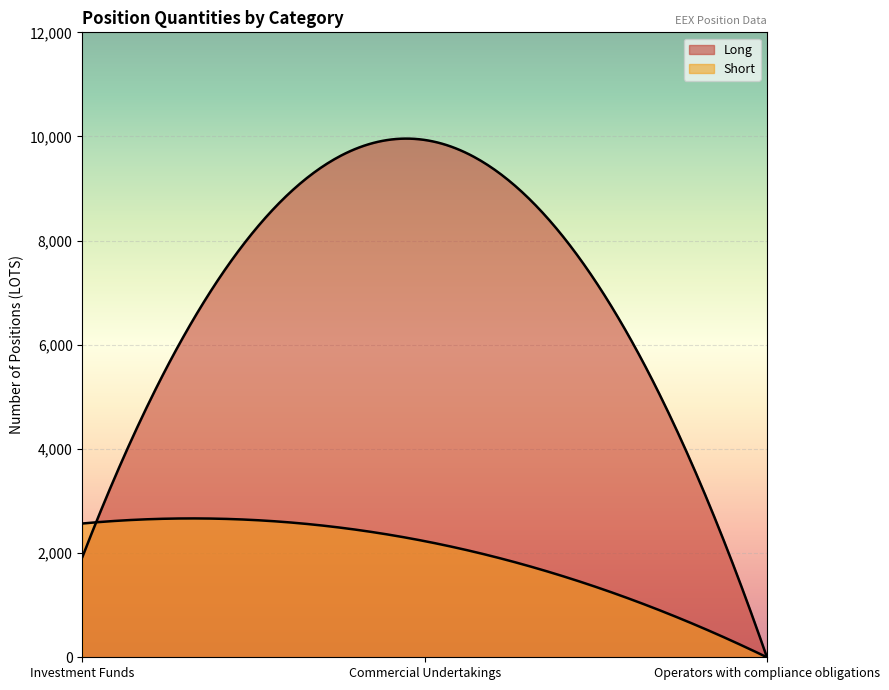

Count the number of categories in the chart.

300